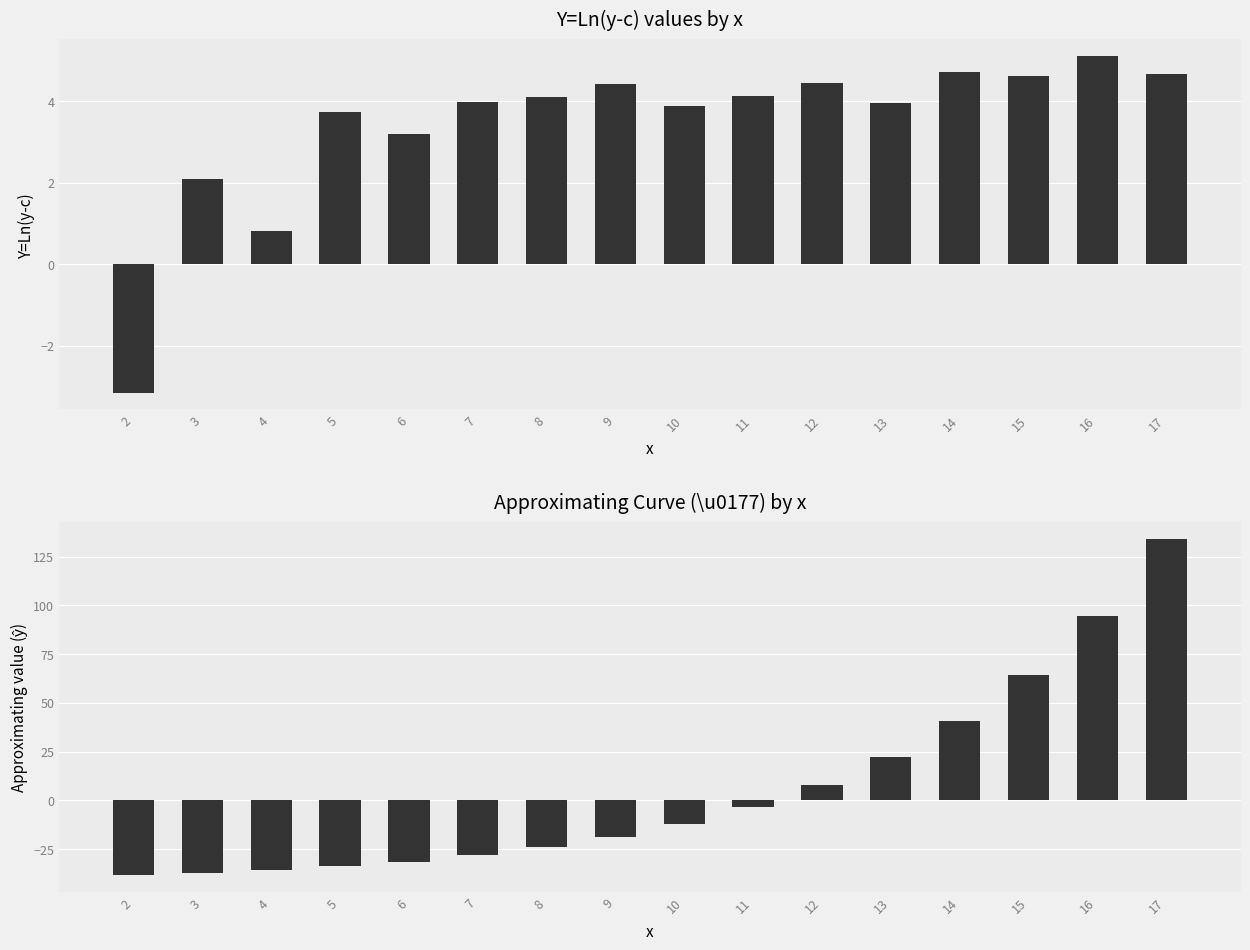

Rank the series at 17 from lowest to highest value.

Y=Ln(y-c), Approx ŷ